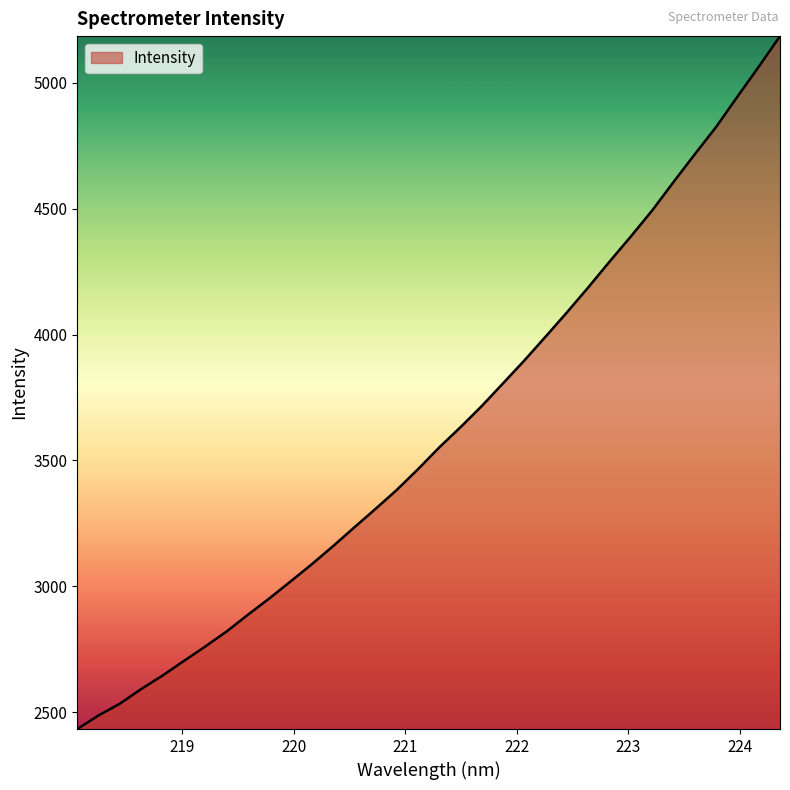

What is the maximum value shown in the chart?

5185.6